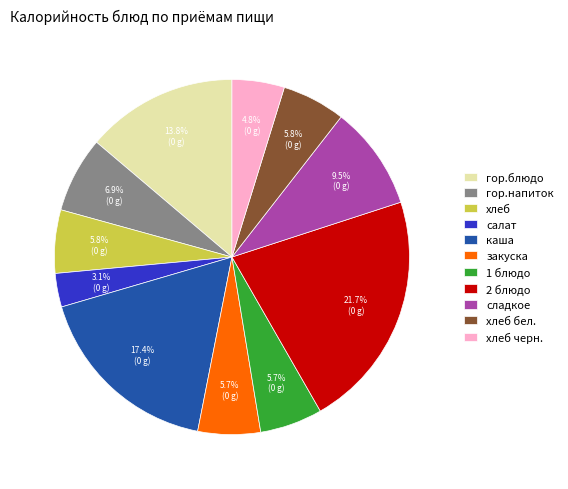

What is the ratio of the value at 2 блюдо to the value at сладкое?

2.3